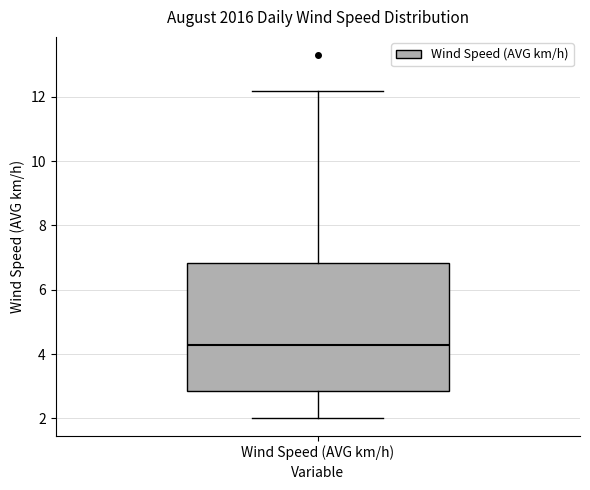

Where does the upper whisker of the box for Wind Speed (AVG km/h) end on the y-axis? The values are not printed on the chart, so give them approximately, as read against the axis.

12.2